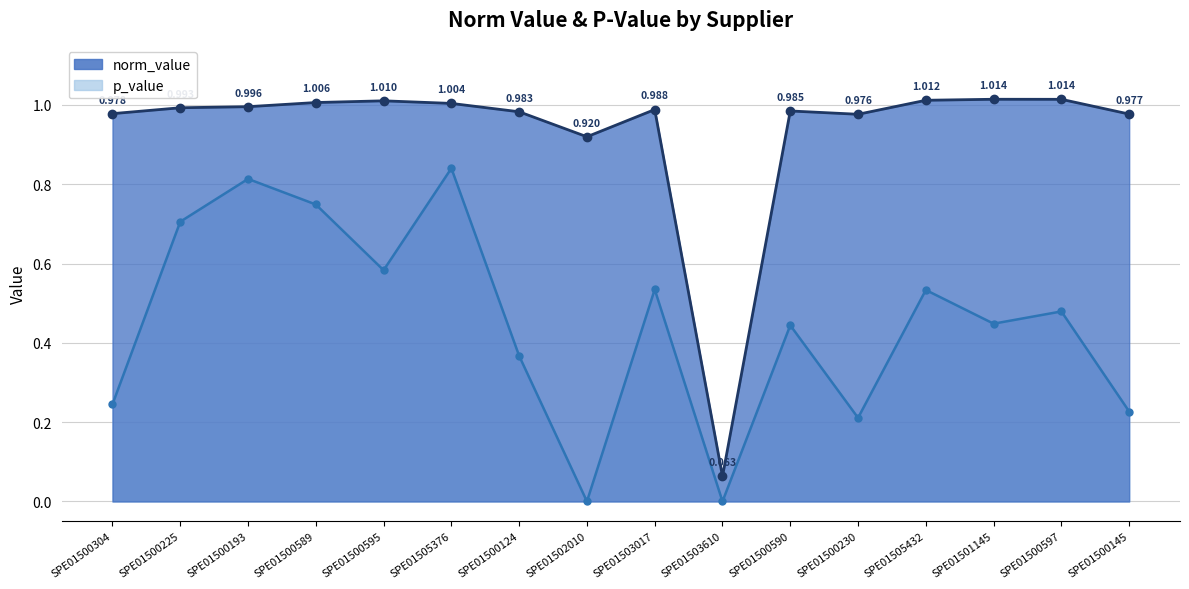

What are all the series names shown in the legend?

norm_value, p_value